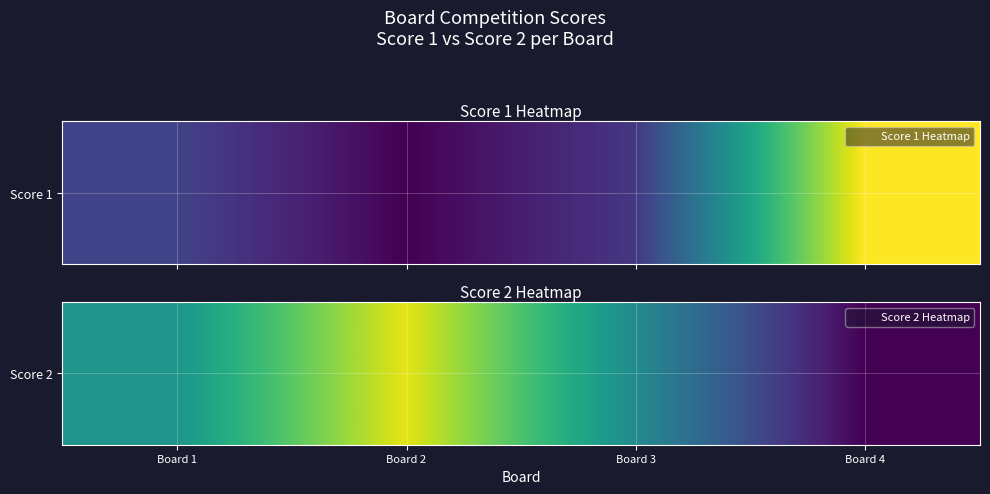

Where does the data first go above 13?

Board 2